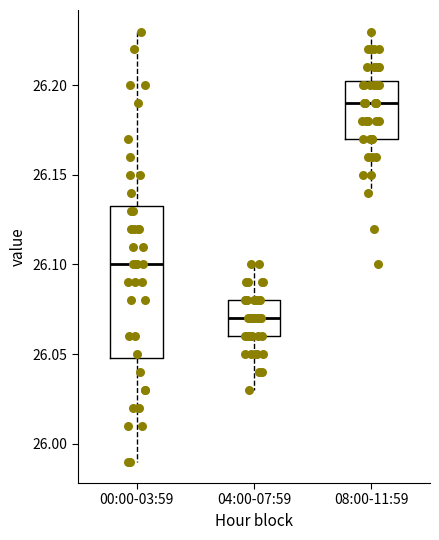

Which box is the tallest, from its lower edge to its upper edge?

00:00-03:59